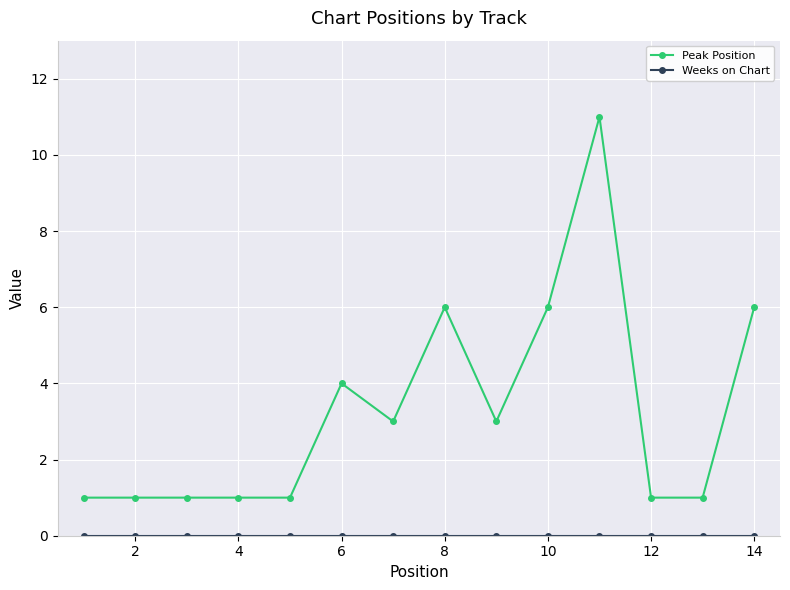

What is the difference between the maximum and minimum values in the Peak Position series?

10